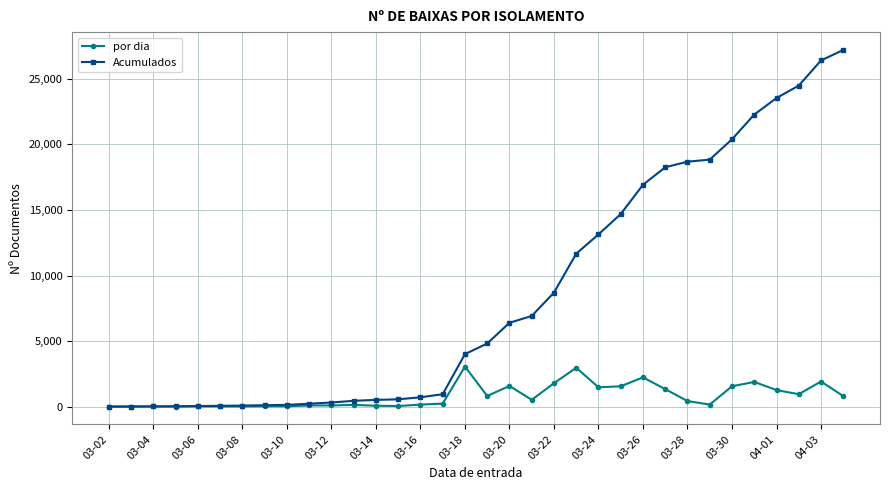

List the series in order of their peak value, lowest first.

por dia, Acumulados